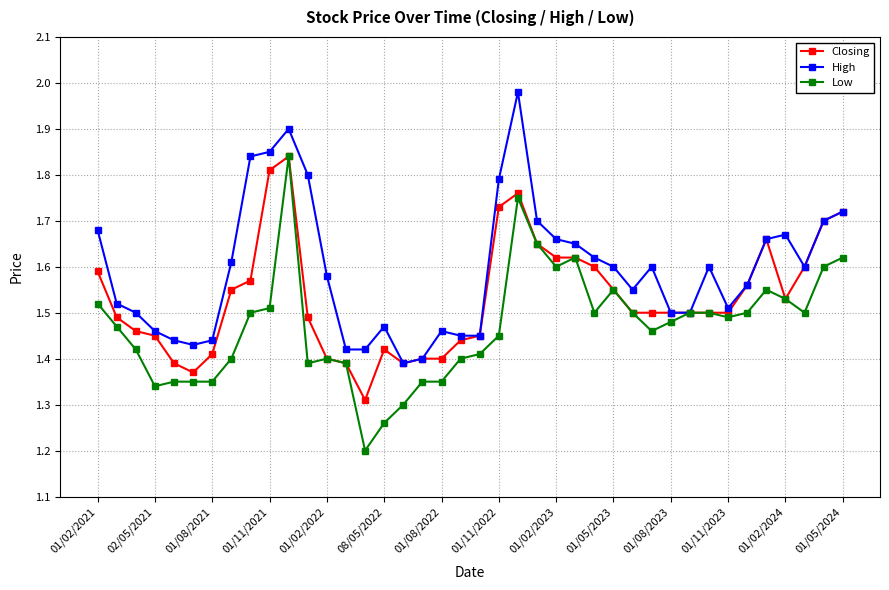

How many Low values are between 1 and 2?

40